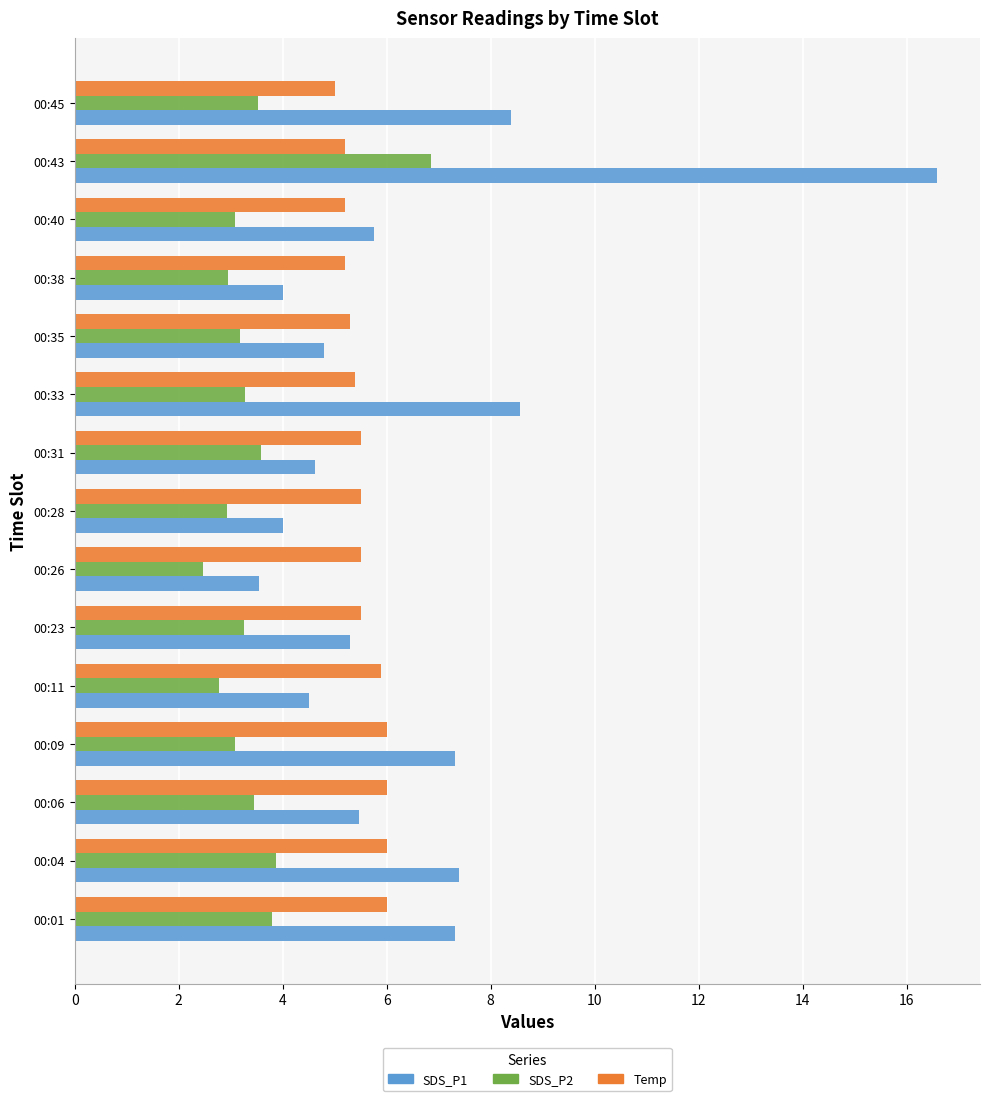

Is it true that SDS_P2 equals 3.8 at 00:01?

True